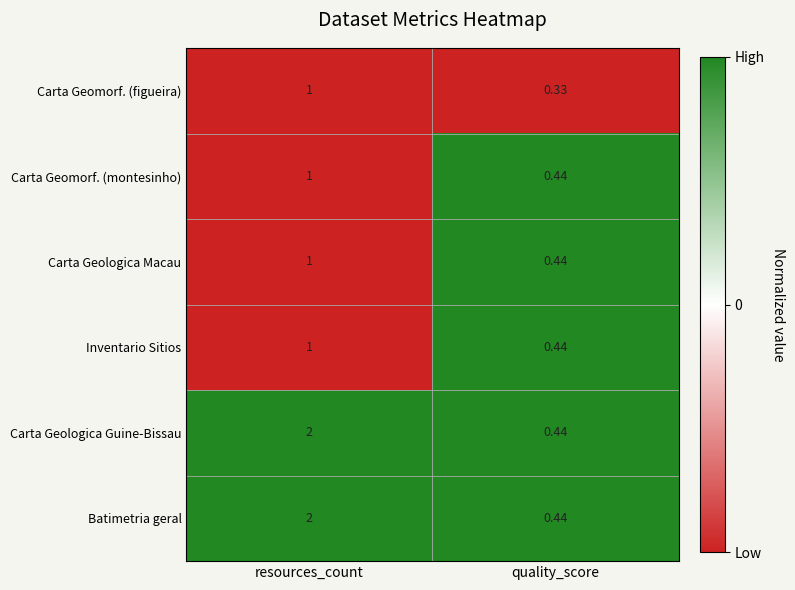

At which label does Carta Geomorf. (figueira) reach its minimum?

quality_score